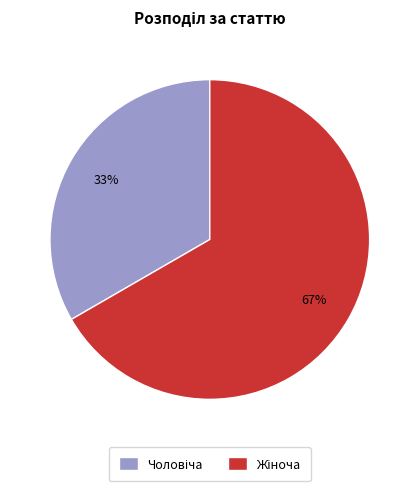

To the nearest percent, what is the average slice percentage?

50%